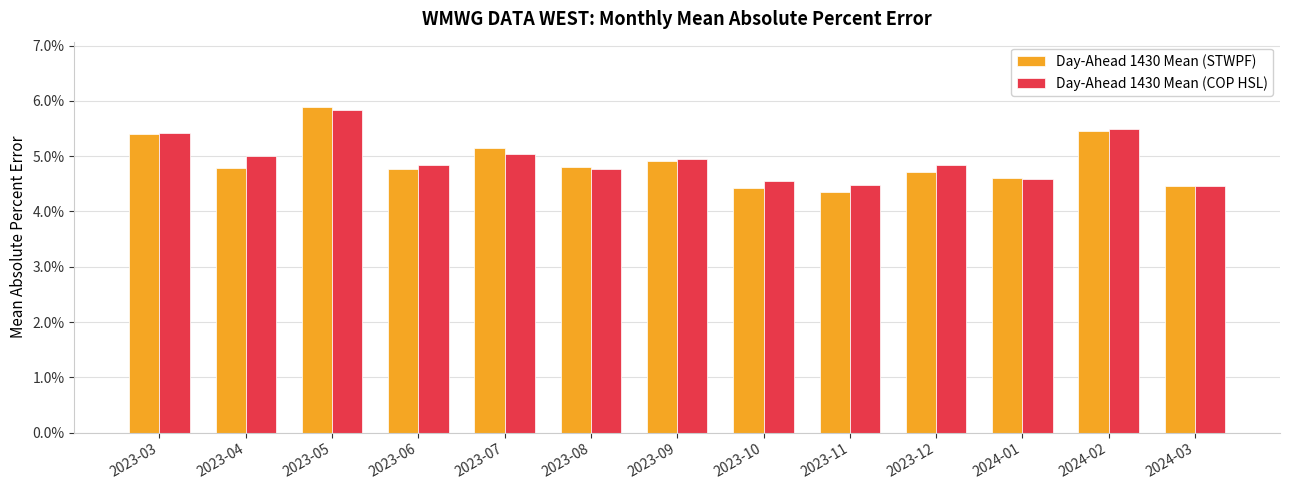

Rank the categories by Day-Ahead 1430 Mean (COP HSL) value from lowest to highest.

2024-03, 2023-11, 2023-10, 2024-01, 2023-08, 2023-12, 2023-06, 2023-09, 2023-04, 2023-07, 2023-03, 2024-02, 2023-05